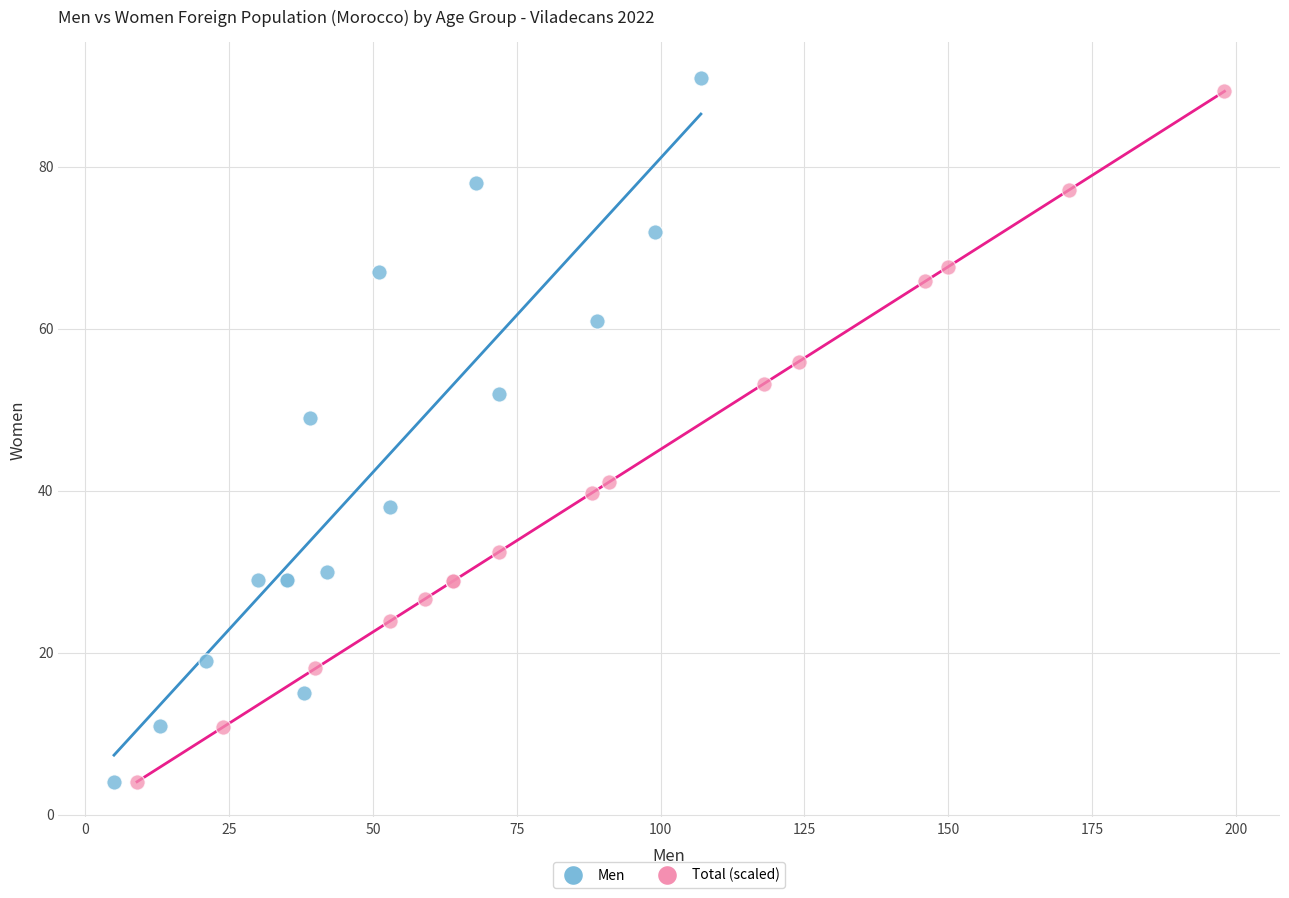

Which series has the widest spread of Y values?

Men